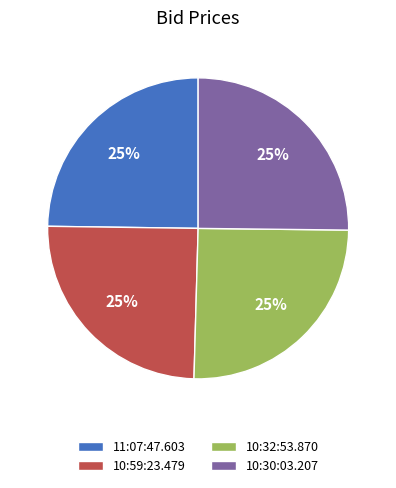

To the nearest percent, what portion does 10:30:03.207 represent?

25%